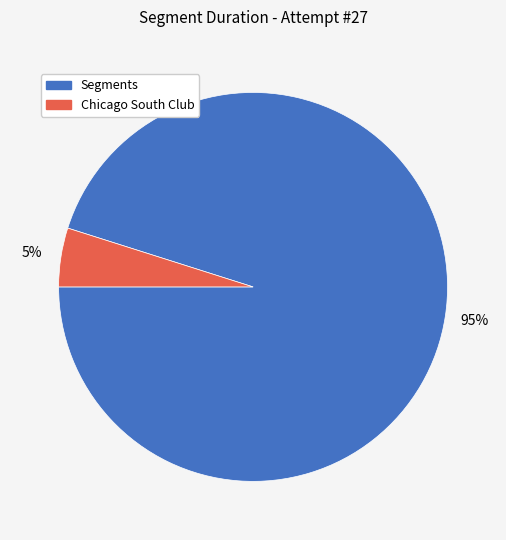

Is there any slice that represents more than half of the pie?

Yes